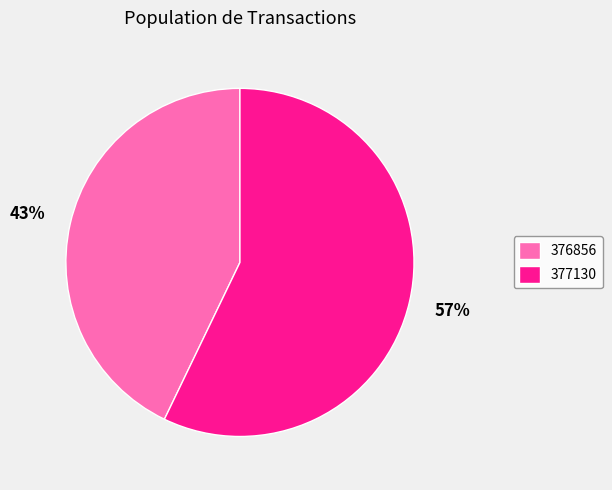

To the nearest percent, what is the difference between the largest and smallest slice percentages?

14%